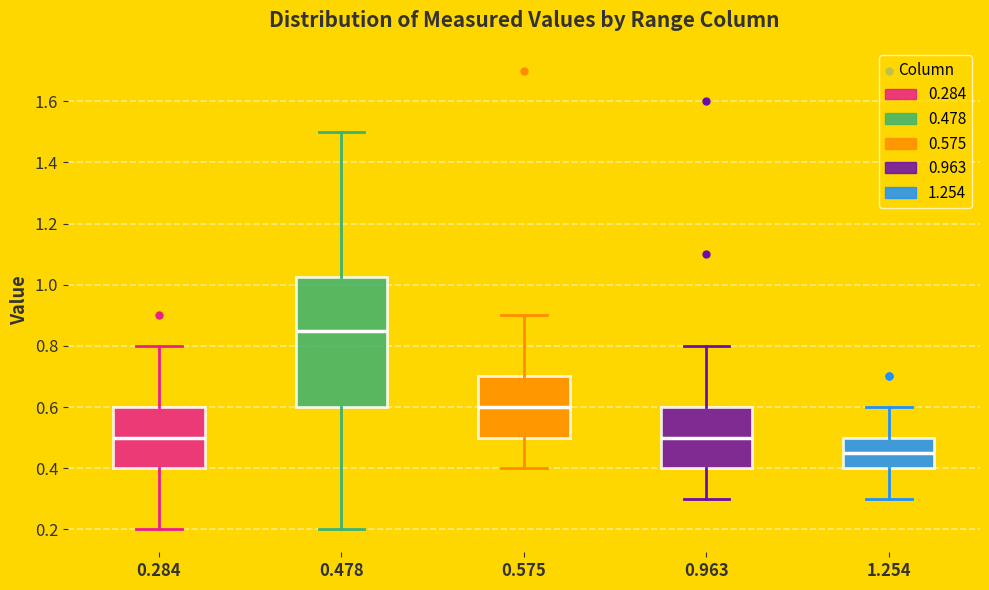

Reading left to right, transcribe this box plot: for each box, give where its median line is, the range the box spans, and where its two whiskers end, as read against the y-axis. The values are not printed on the chart, so give them approximately, as read against the axis.

0.284: median 0.50, box 0.40 to 0.60, whiskers 0.20 to 0.80
0.478: median 0.86, box 0.60 to 1.02, whiskers 0.20 to 1.50
0.575: median 0.60, box 0.50 to 0.70, whiskers 0.40 to 0.90
0.963: median 0.50, box 0.40 to 0.60, whiskers 0.30 to 0.80
1.254: median 0.46, box 0.40 to 0.50, whiskers 0.30 to 0.60